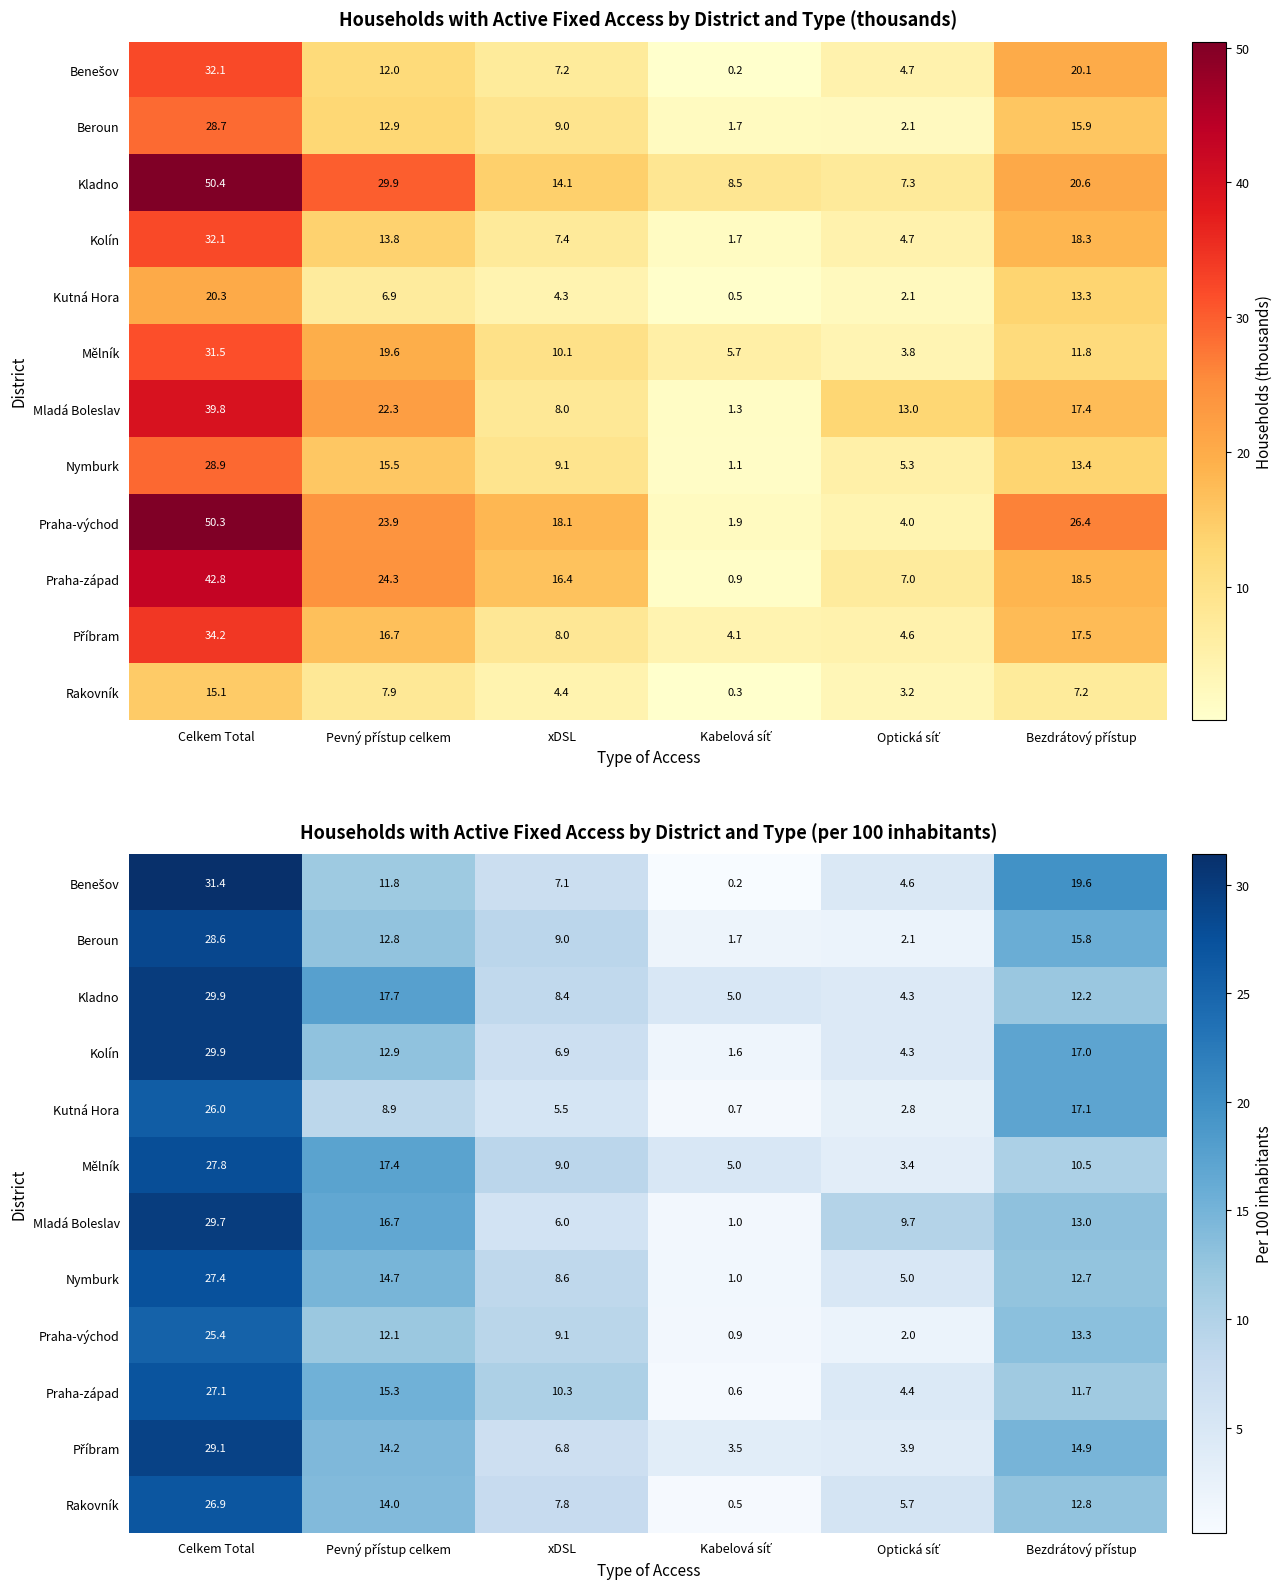

The Mělník series shows 13.0 at xDSL. True or false?

False